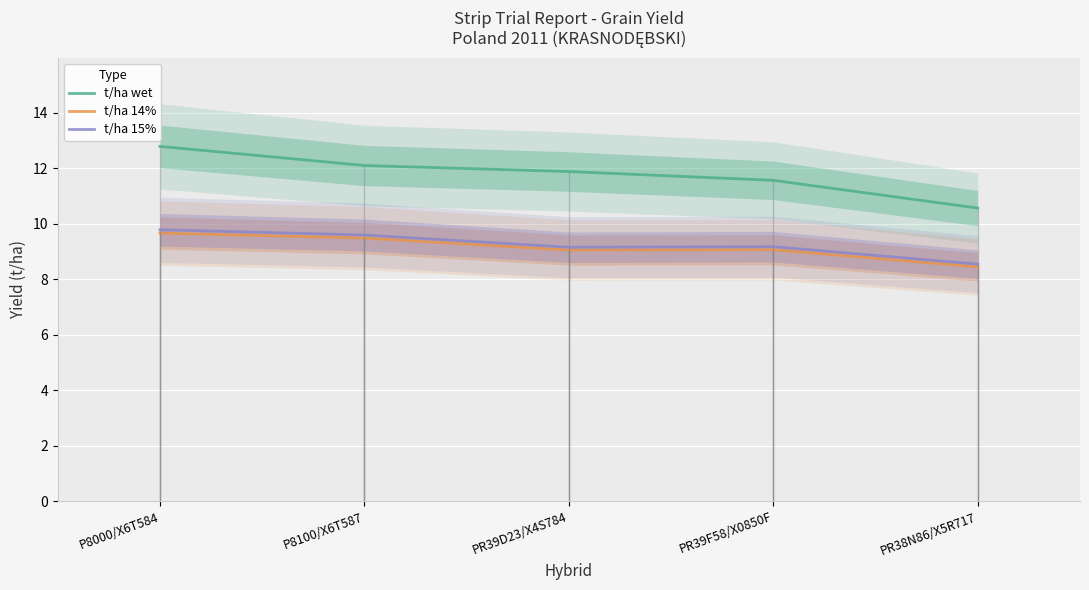

What is the minimum value for t/ha 15%?

8.5